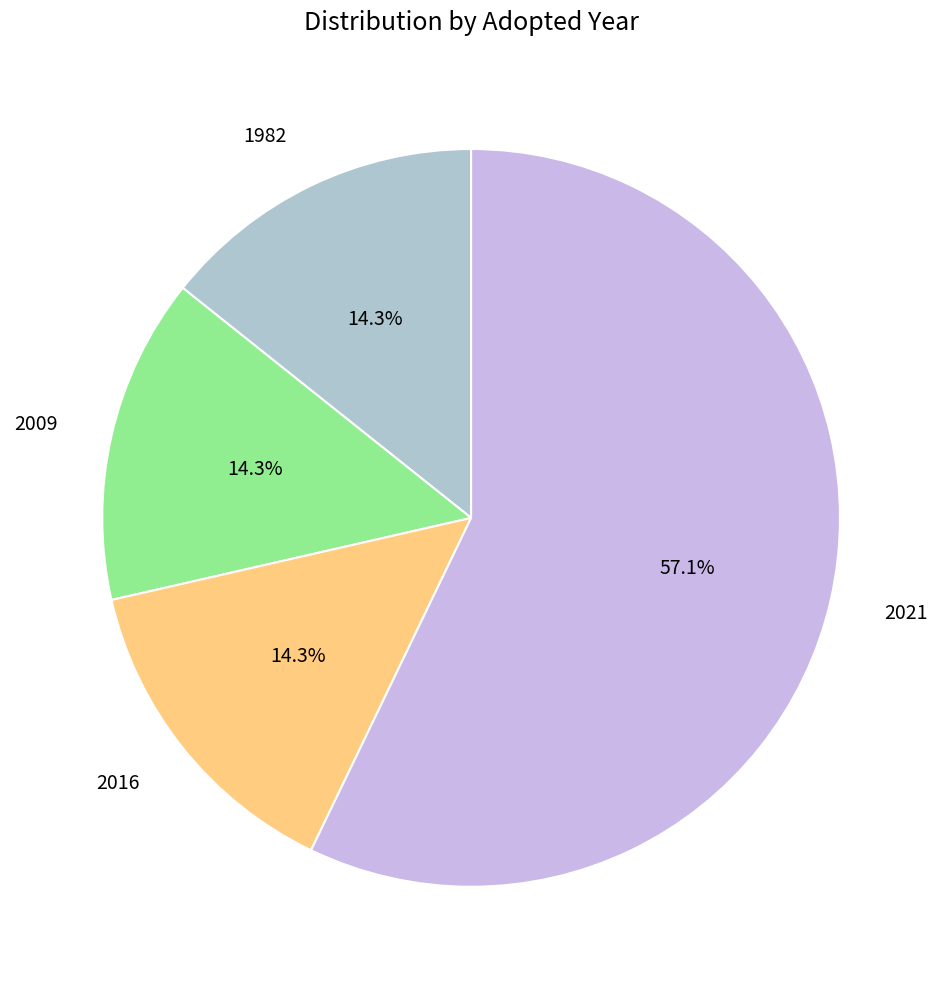

Does any single category account for the majority?

Yes